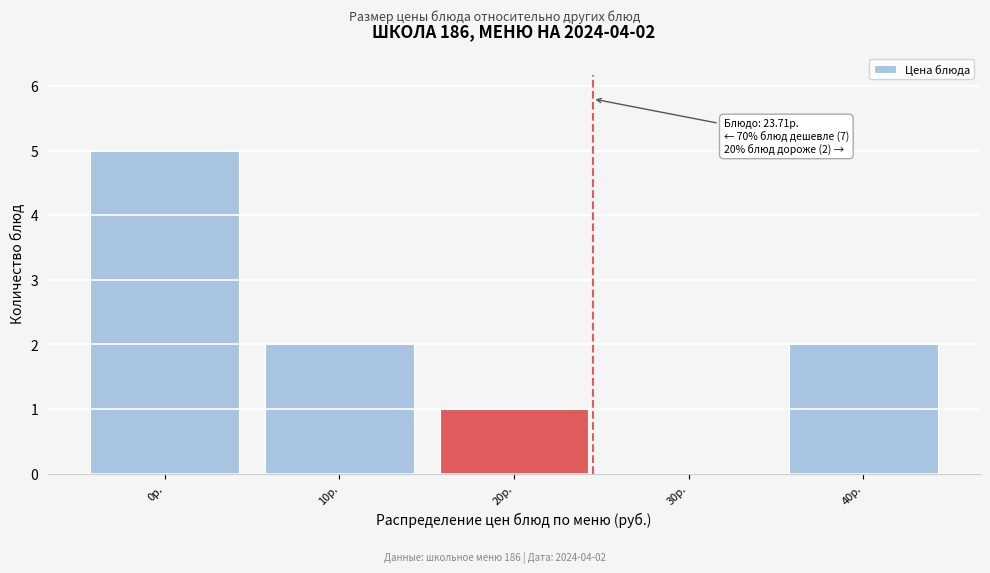

Reading left to right, what are all the values shown in this chart?

0р.=5	10р.=2	20р.=1	30р.=0	40р.=2